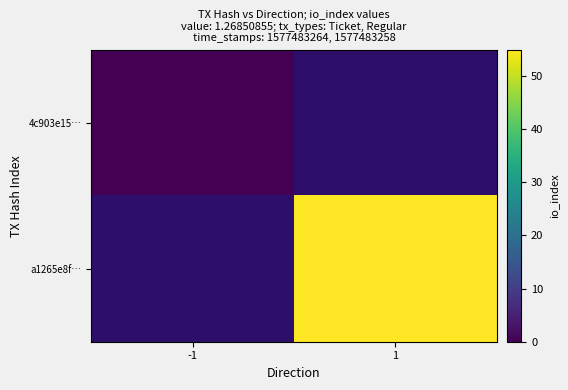

At which category does the chart reach its minimum across all series?

1